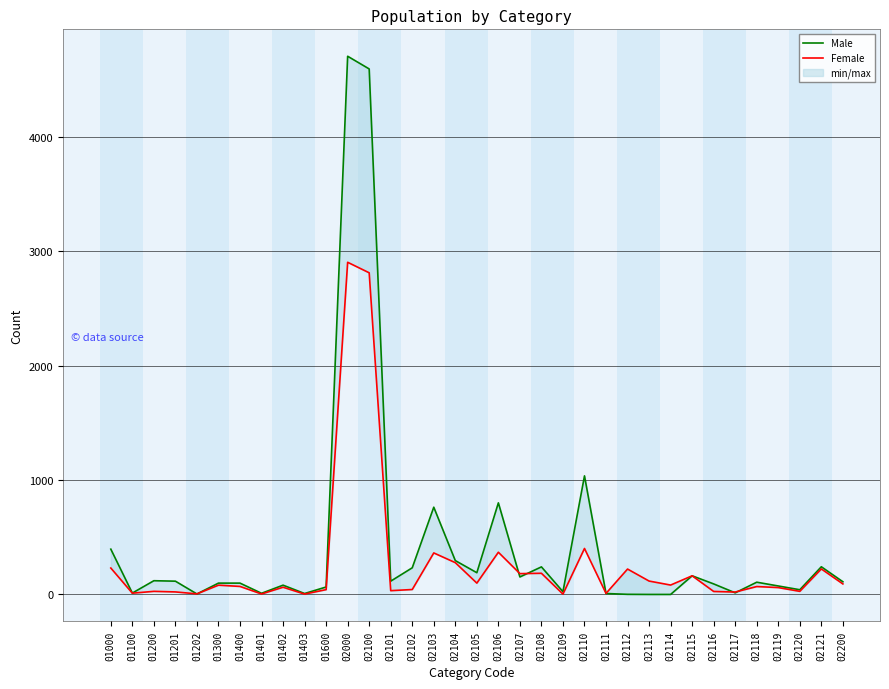

What is the difference between the maximum and minimum values in the Male series?

4707